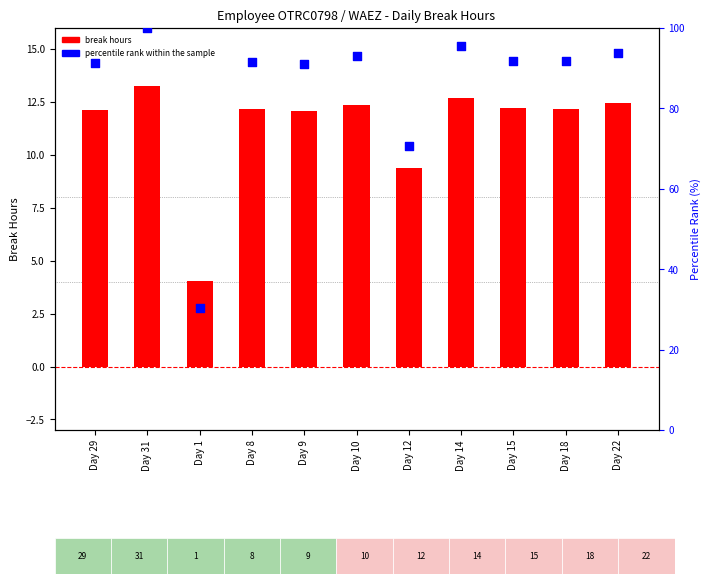

Is the value of break hours at Day 12 greater than the value of percentile rank within the sample at Day 15?

No